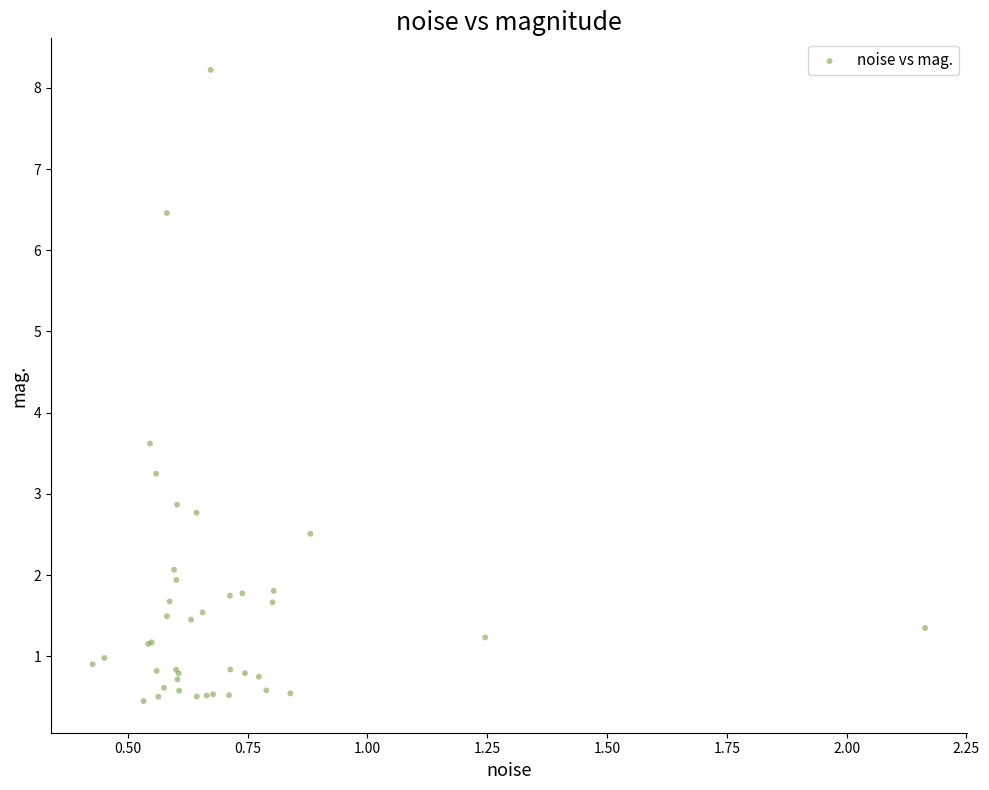

What Y value in the scatter plot is closest to 4?

3.6